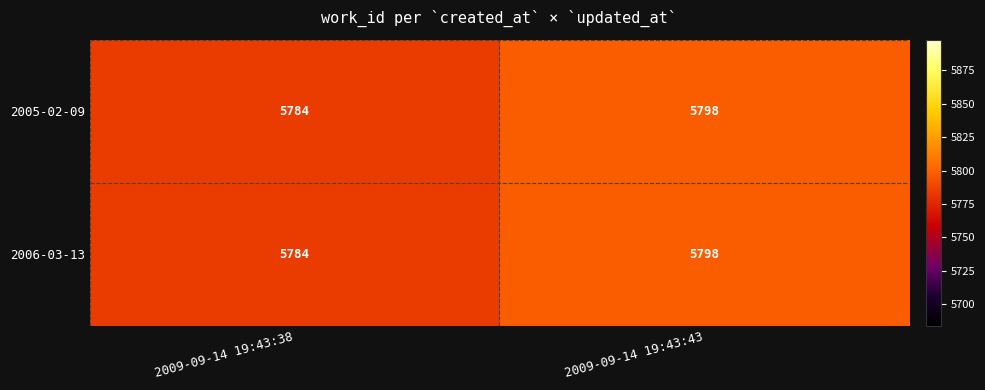

The 2006-03-13 series shows 5798 at 2009-09-14 19:43:43. True or false?

True